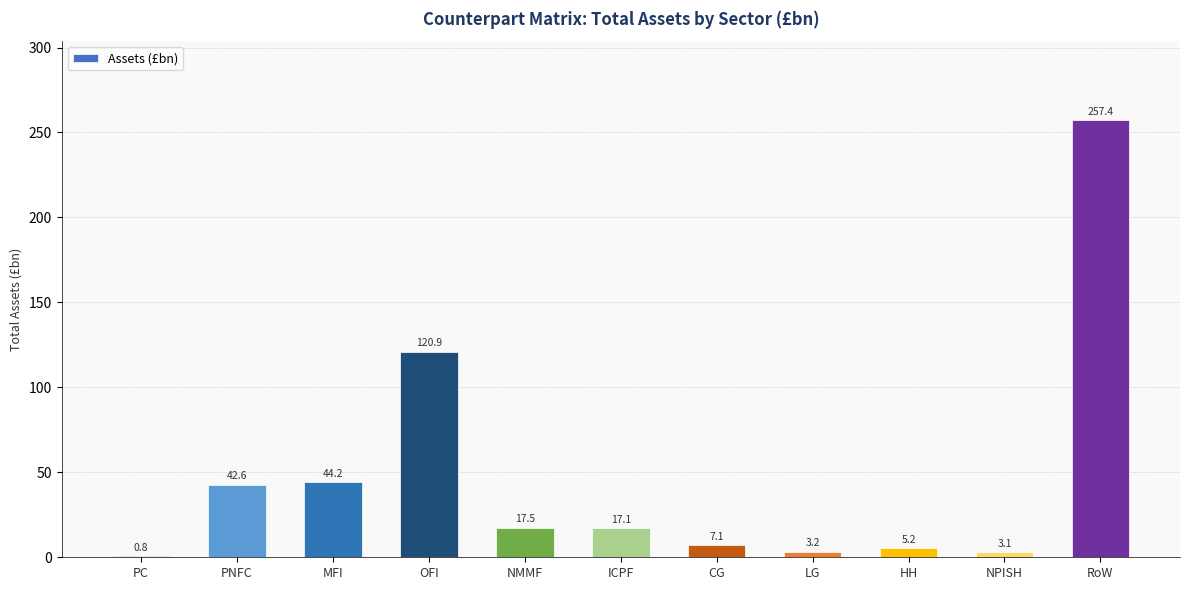

At which category does the chart reach its peak across all series?

RoW